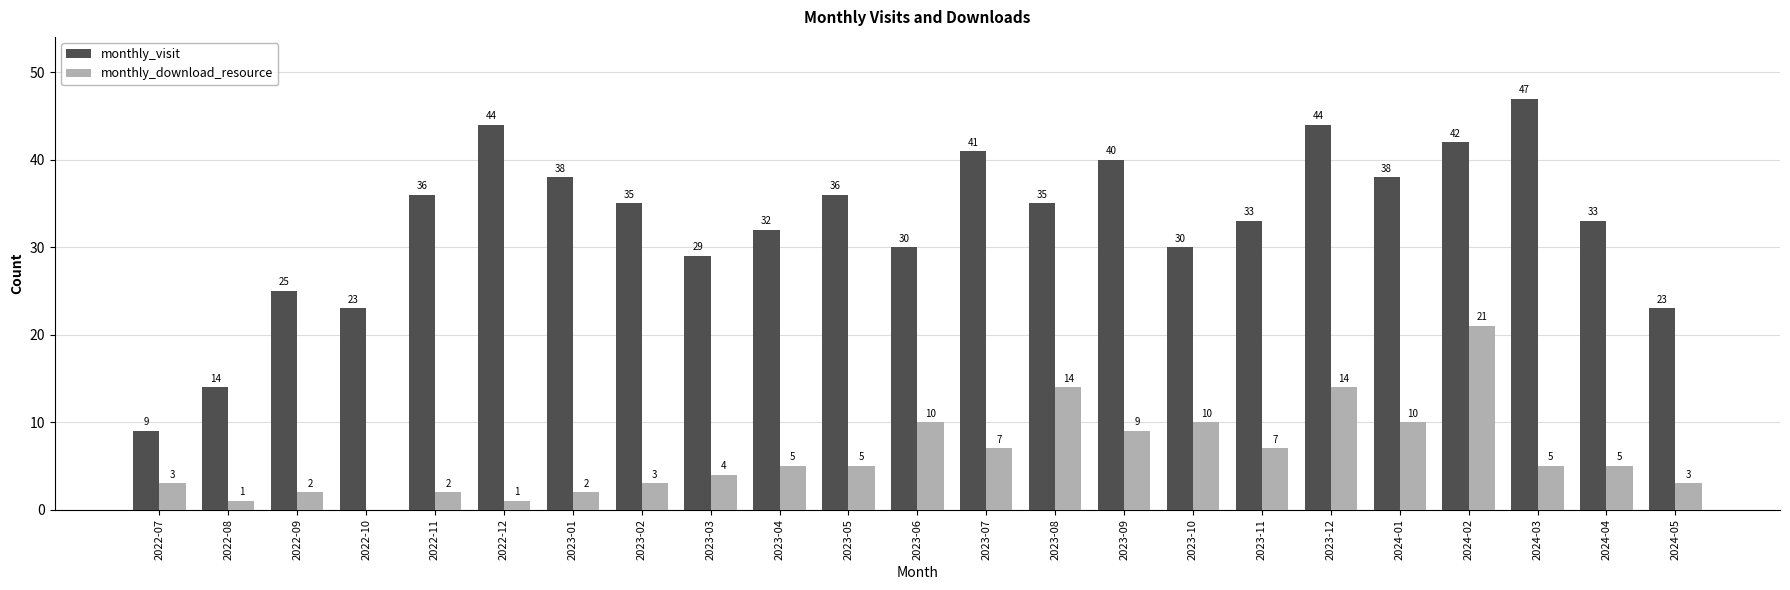

What is the total value across all series at 2023-07?

48